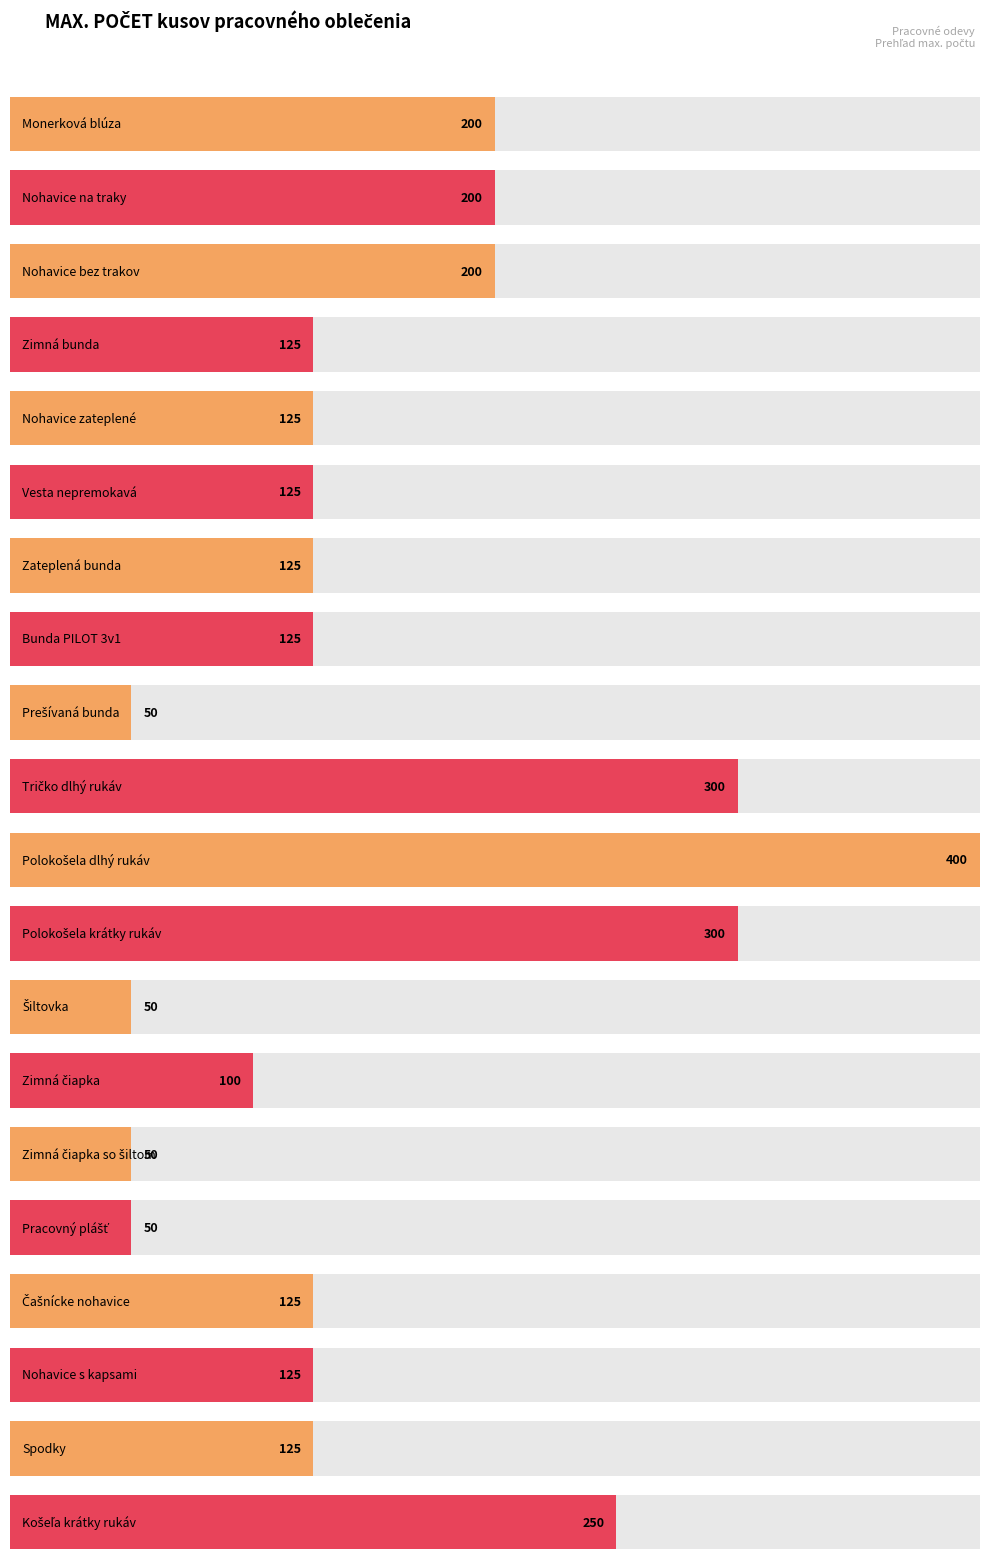

Reading left to right, transcribe all the data shown in this chart.

Monerková blúza=200	Nohavice na traky=200	Nohavice bez trakov=200	Zimná bunda=125	Nohavice zateplené=125	Vesta nepremokavá=125	Zateplená bunda=125	Bunda PILOT 3v1=125	Prešívaná bunda=50	Tričko dlhý rukáv=300	Polokošela dlhý rukáv=400	Polokošela krátky rukáv=300	Šiltovka=50	Zimná čiapka=100	Zimná čiapka so šiltom=50	Pracovný plášť=50	Čašnícke nohavice=125	Nohavice s kapsami=125	Spodky=125	Košeľa krátky rukáv=250